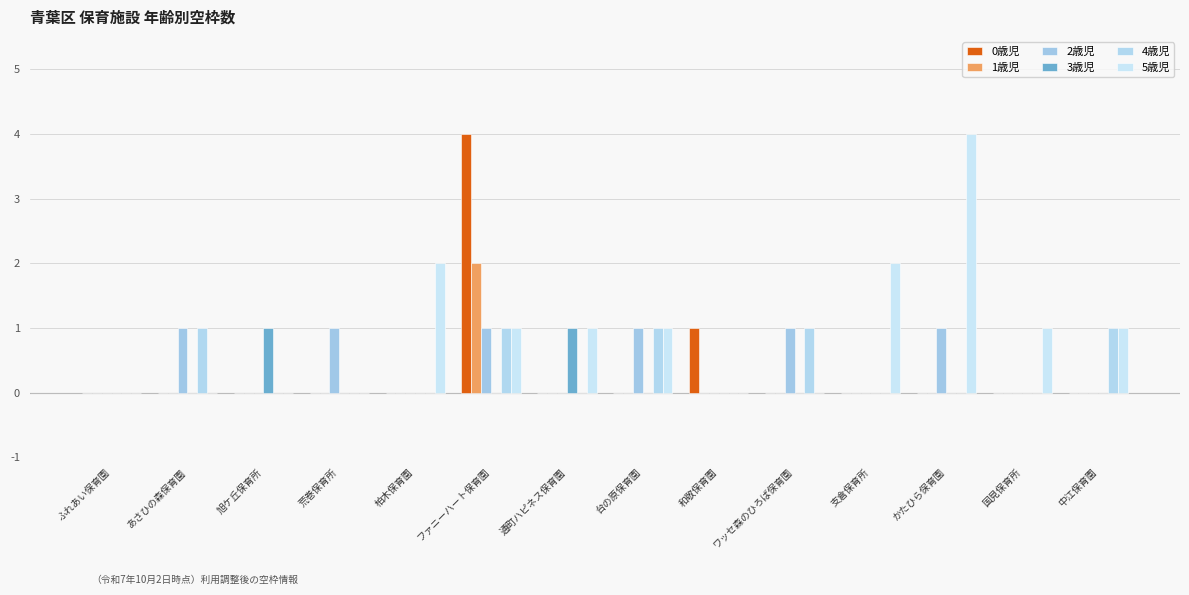

Reading left to right, what are all the values shown in this chart?

0歳児: 0	0	0	0	0	4	0	0	1	0	0	0	0	0
1歳児: 0	0	0	0	0	2	0	0	0	0	0	0	0	0
2歳児: 0	1	0	1	0	1	0	1	0	1	0	1	0	0
3歳児: 0	0	1	0	0	0	1	0	0	0	0	0	0	0
4歳児: 0	1	0	0	0	1	0	1	0	1	0	0	0	1
5歳児: 0	0	0	0	2	1	1	1	0	0	2	4	1	1